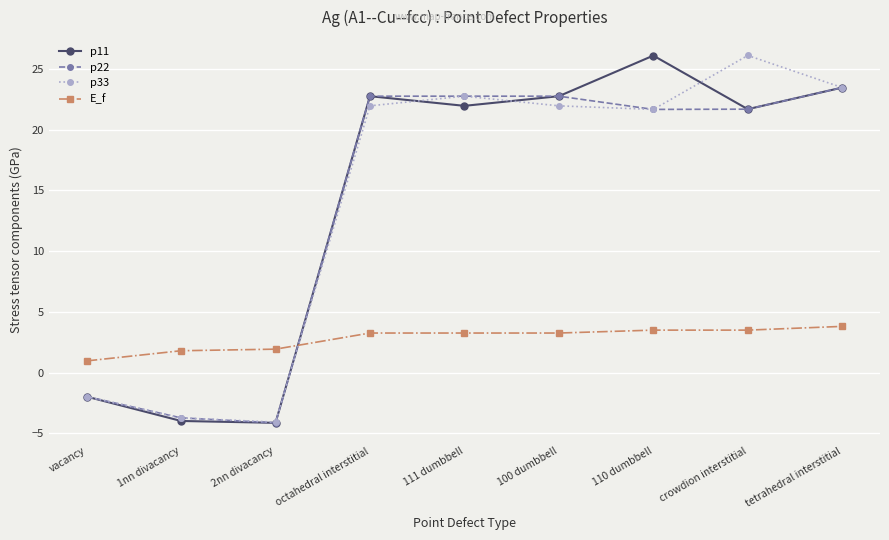

Does the chart have visible grid lines?

Yes